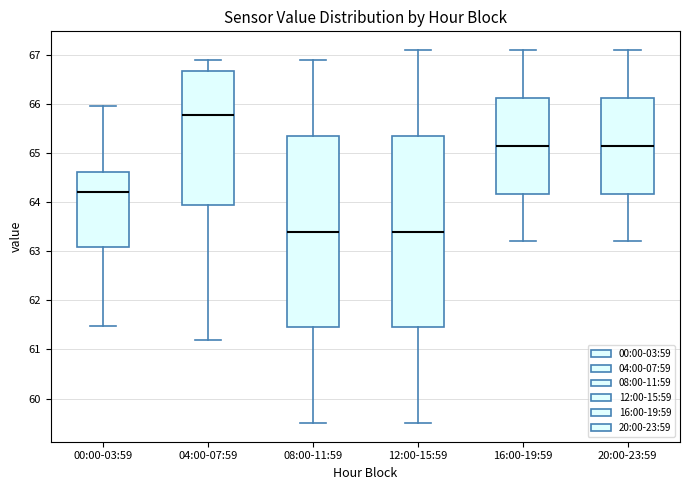

Reading left to right, read every box against the y-axis: the position of its median line, the range the box covers, and the ends of its whiskers. The values are not printed on the chart, so give them approximately, as read against the axis.

00:00-03:59: median 64.2, box 63.1 to 64.6, whiskers 61.5 to 66.0
04:00-07:59: median 65.8, box 63.9 to 66.7, whiskers 61.2 to 66.9
08:00-11:59: median 63.4, box 61.5 to 65.4, whiskers 59.5 to 66.9
12:00-15:59: median 63.4, box 61.5 to 65.4, whiskers 59.5 to 67.1
16:00-19:59: median 65.2, box 64.2 to 66.1, whiskers 63.2 to 67.1
20:00-23:59: median 65.2, box 64.2 to 66.1, whiskers 63.2 to 67.1